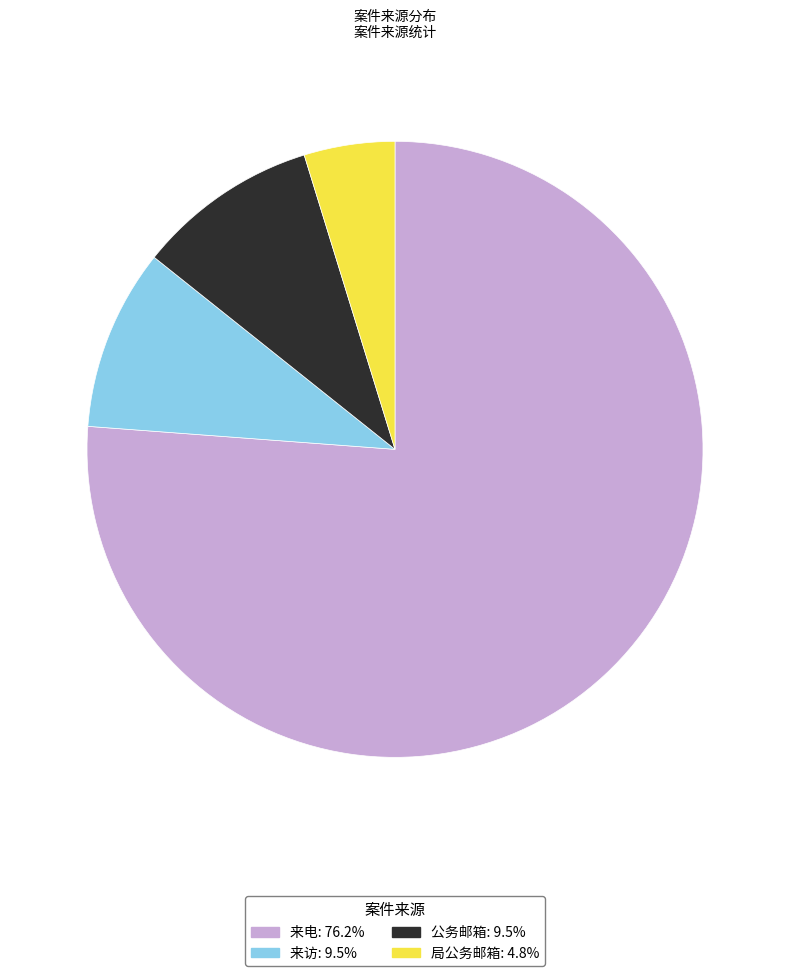

Does any single category account for the majority?

Yes